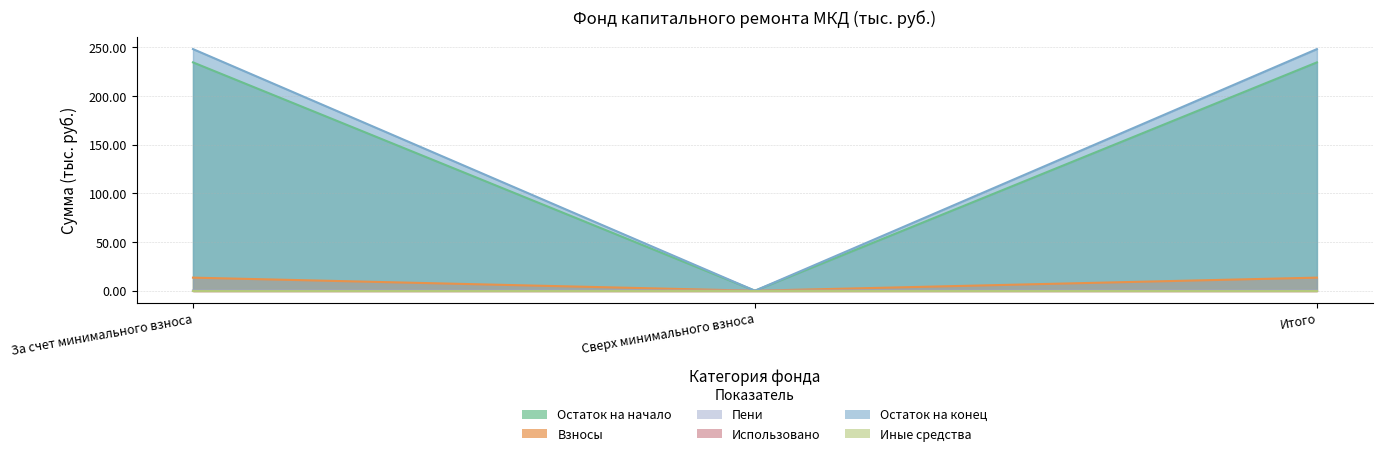

Which series has the largest total across all categories?

Остаток на конец